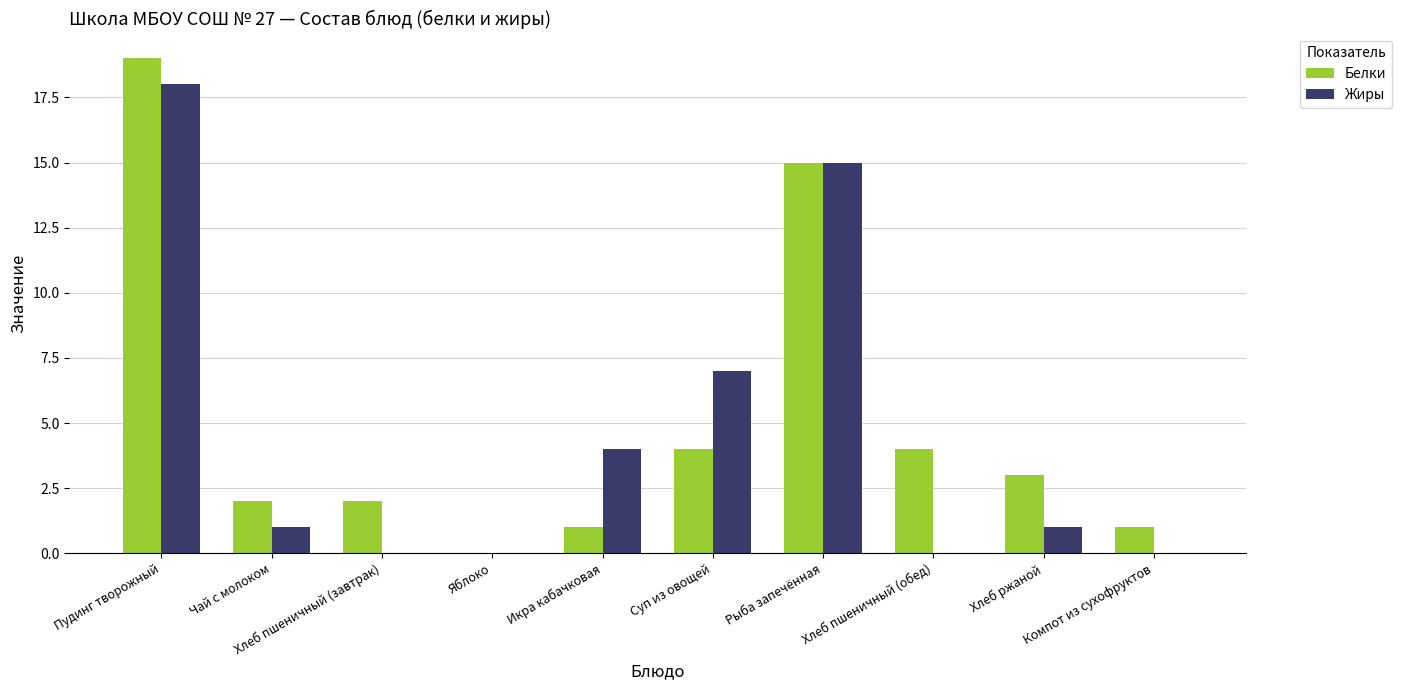

What is the sum of all Белки values?

51